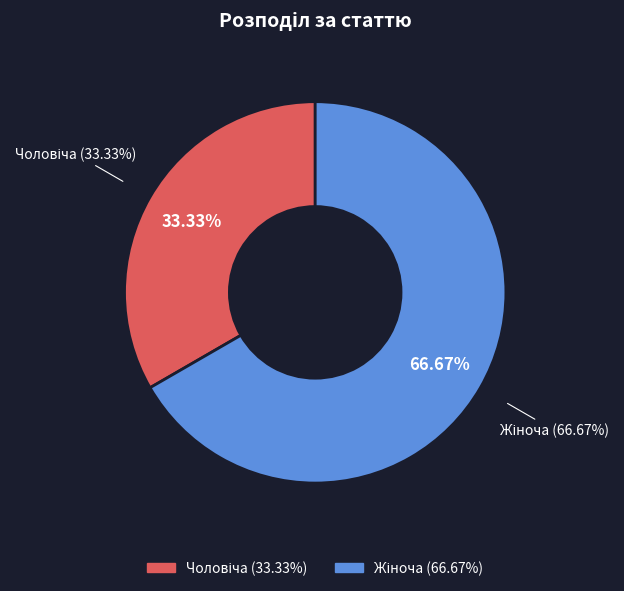

Is it true that Жіноча is 67% of the pie?

True